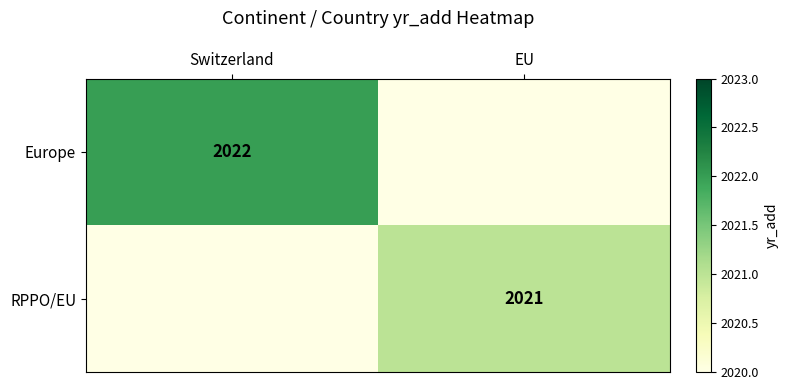

Is it true that Europe equals 2022 at Switzerland?

True